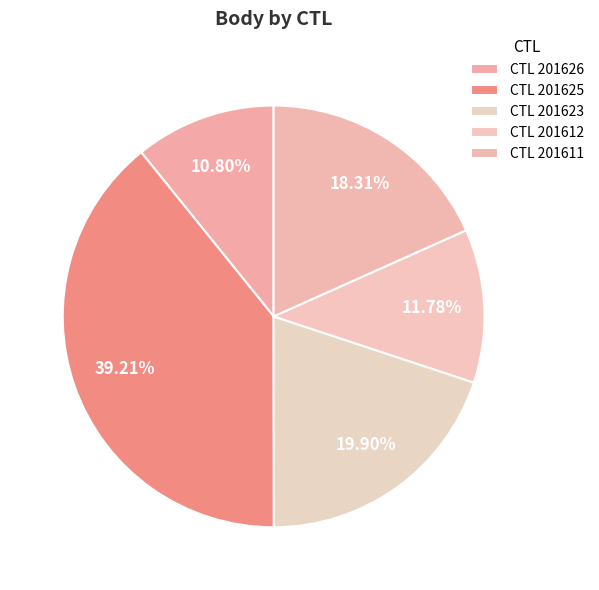

Does any single category account for the majority?

No